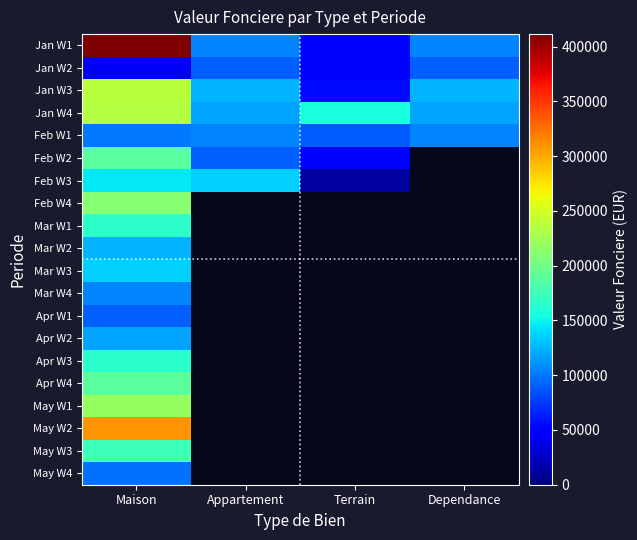

Between Appartement and Dependance, which series saw the biggest shift?

Jan W1